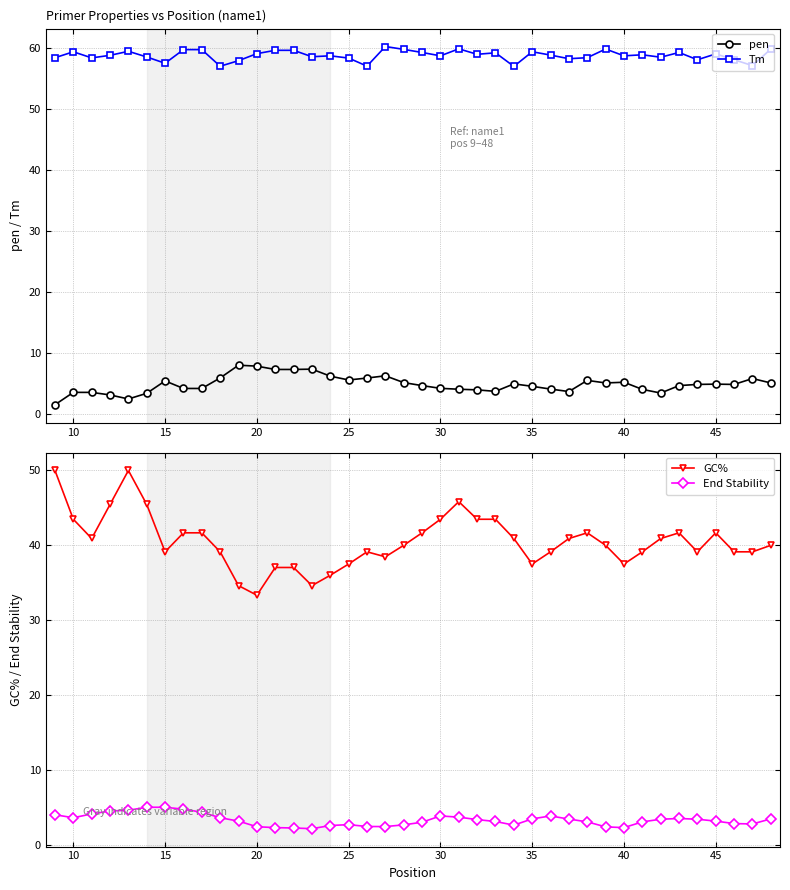

True or false: End Stability has more than 2 interior local peaks.

True